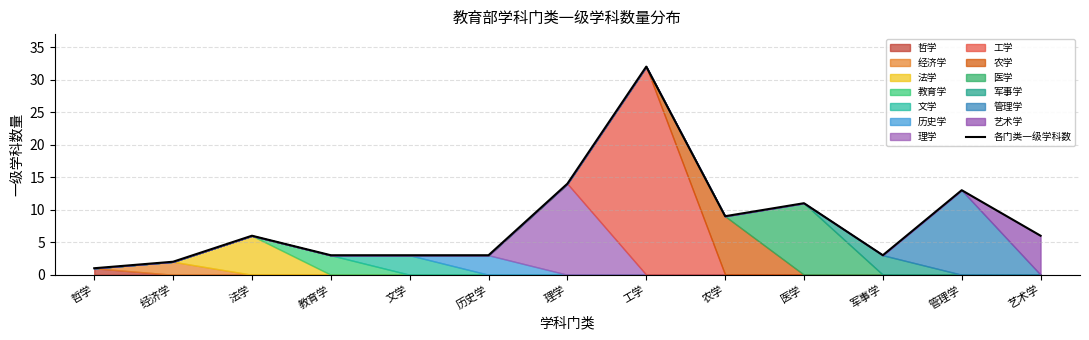

What is the minimum value shown in the chart?

1